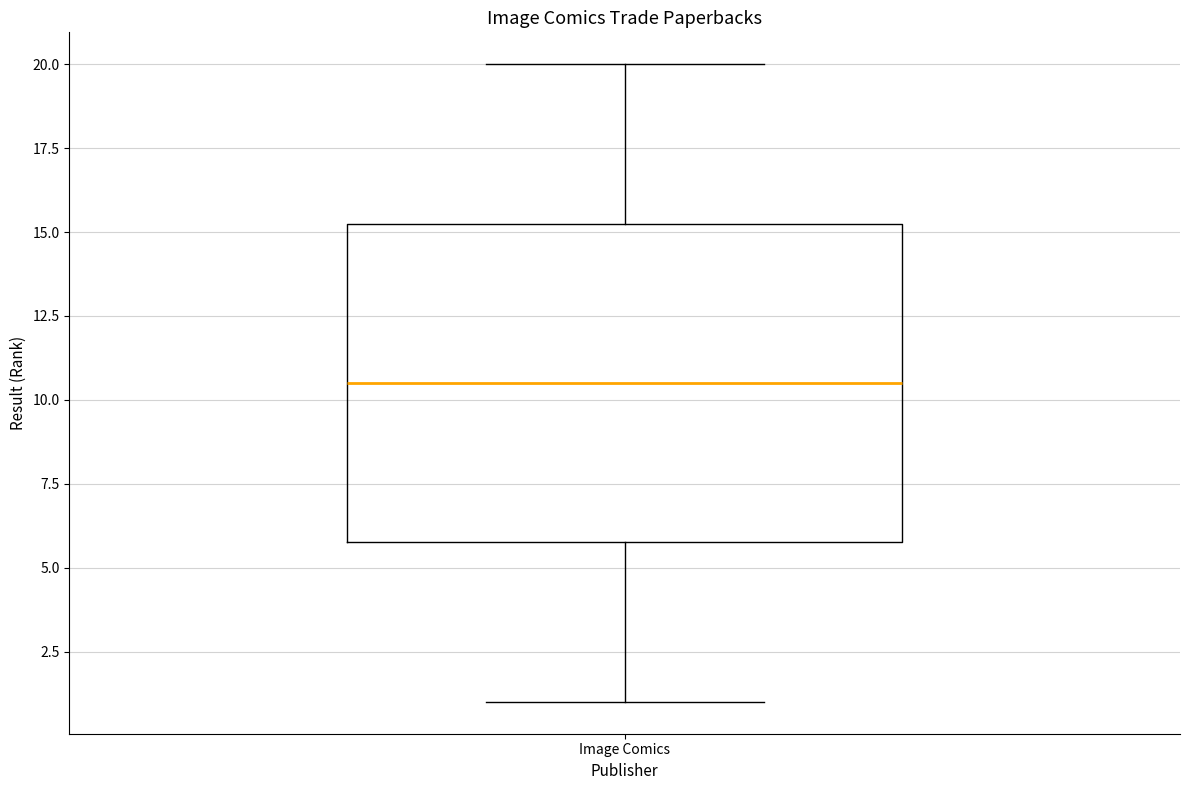

Where does the upper whisker of the box for Image Comics end on the y-axis? The values are not printed on the chart, so give them approximately, as read against the axis.

20.0